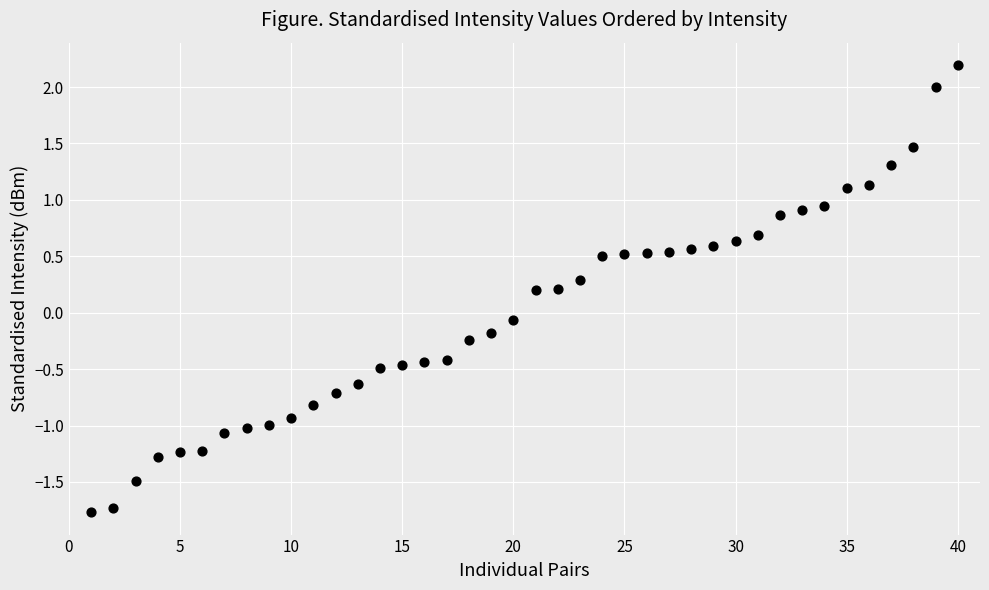

What is the range of X values (max minus min)?

39.0